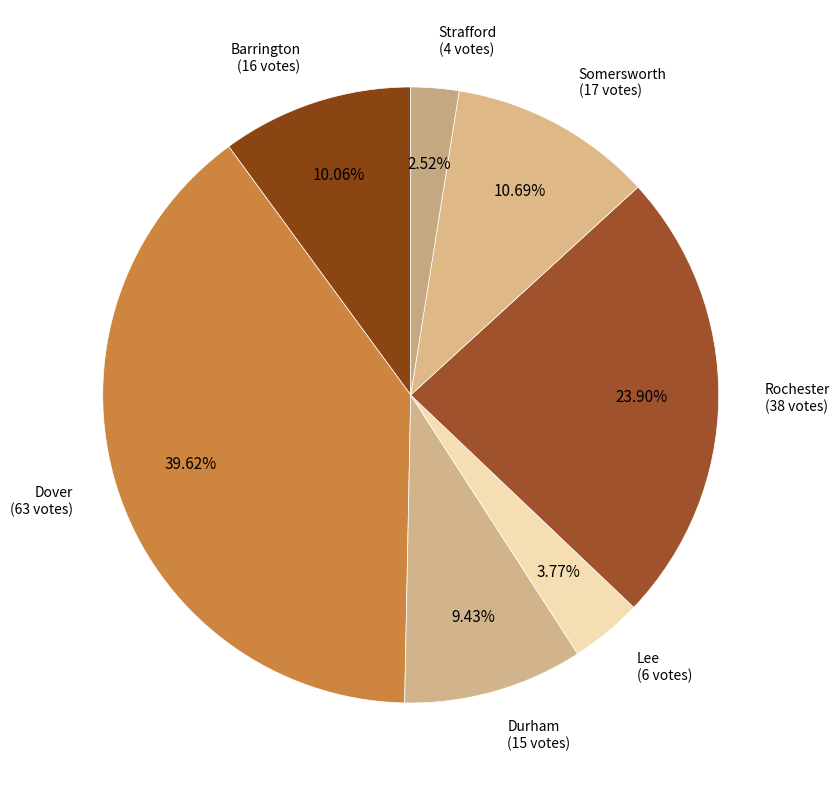

Which slice is the largest?

Dover